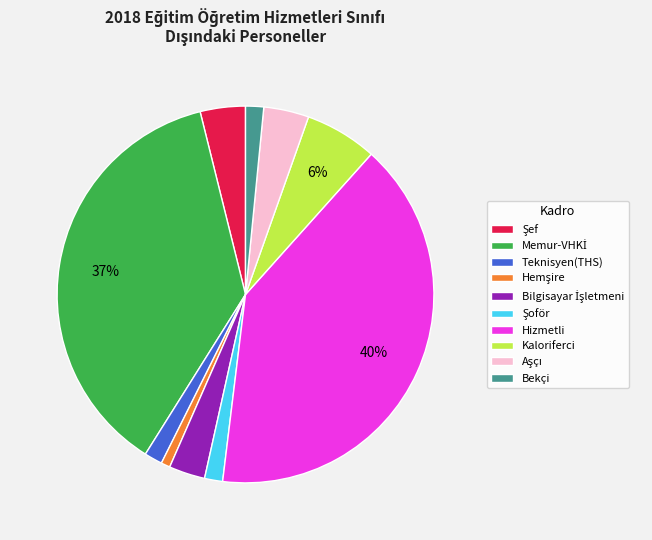

To the nearest percent, what is the average slice percentage?

10%